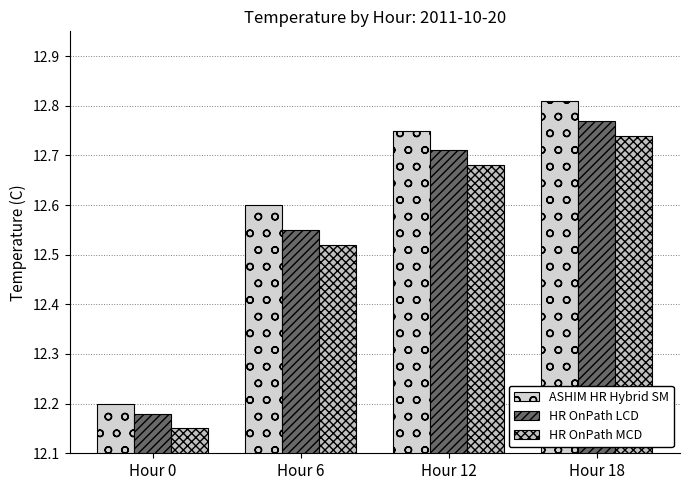

Which has a higher value, Hour 0 or Hour 18?

Hour 18